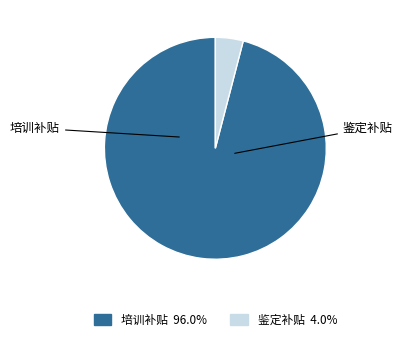

Is 培训补贴 the majority of the pie?

Yes